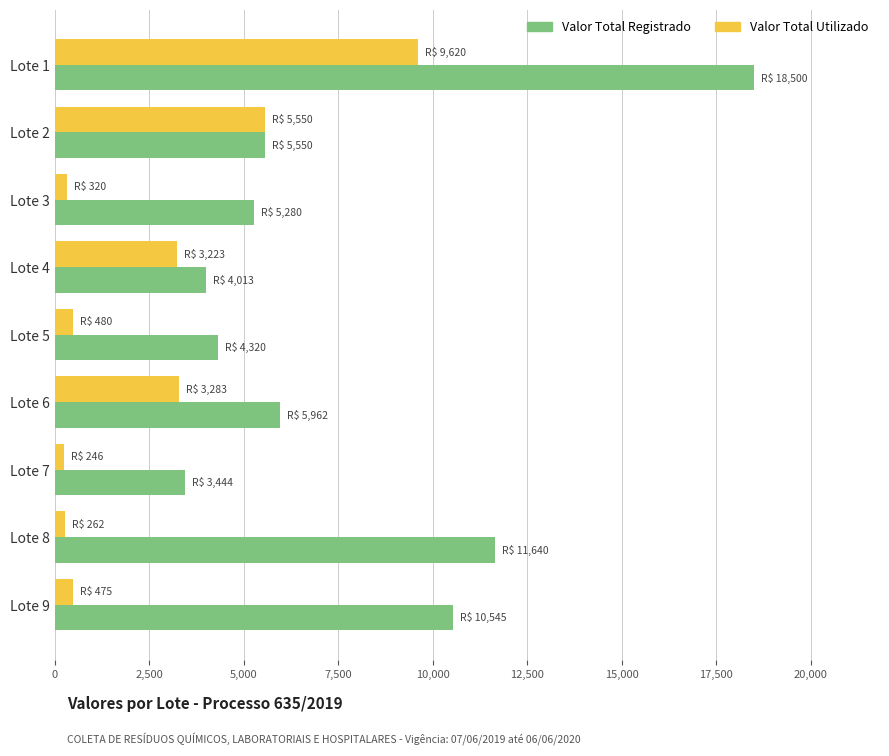

Rank the series by their maximum value, from lowest to highest.

Valor Total Utilizado, Valor Total Registrado